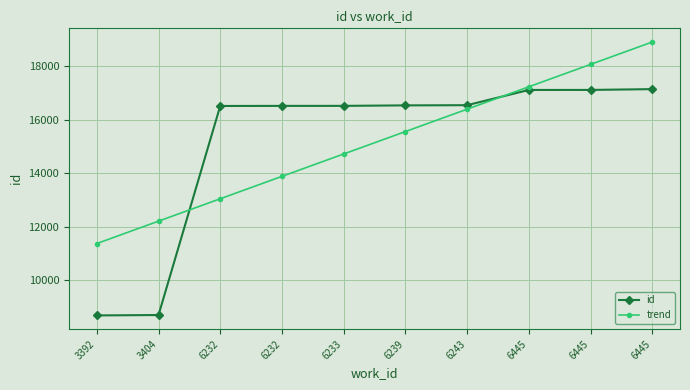

Which series ends up on top after the final intersection of trend and id?

trend